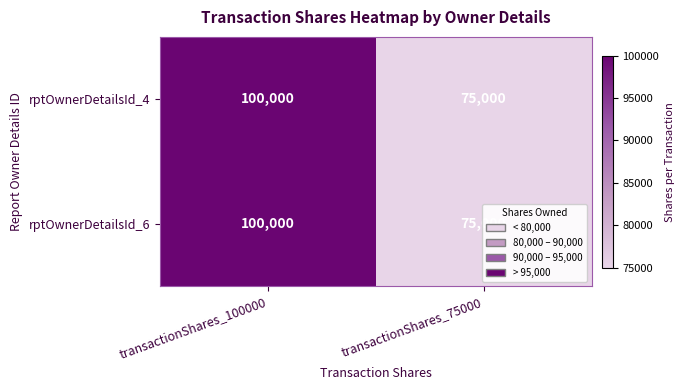

What is the approximate value of rptOwnerDetailsId_4 at transactionShares_75000, to the nearest 50?

75000